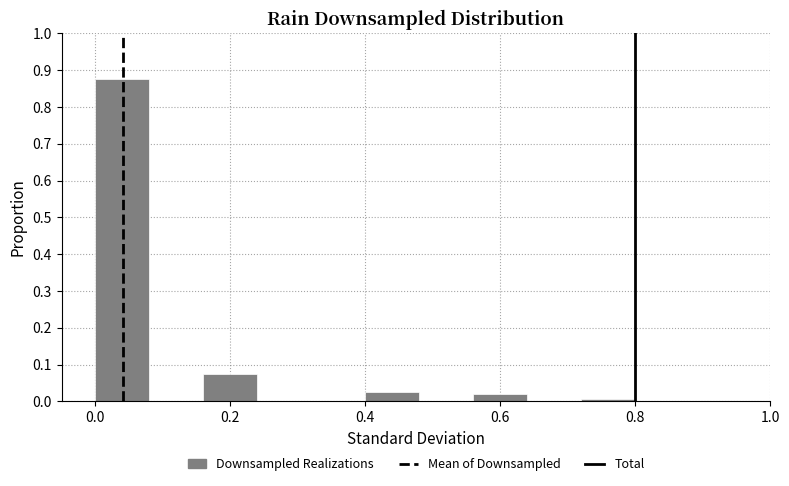

Reading left to right, list every bar in this chart as the range it spans on the x-axis followed by its height. The values are not printed on the chart, so give them approximately, as read against the axis.

0.00 to 0.08: 0.88
0.08 to 0.16: 0
0.16 to 0.24: 0.08
0.24 to 0.32: 0
0.32 to 0.40: 0
0.40 to 0.48: 0.03
0.48 to 0.56: 0
0.56 to 0.64: 0.02
0.64 to 0.72: 0
0.72 to 0.80: under 0.01